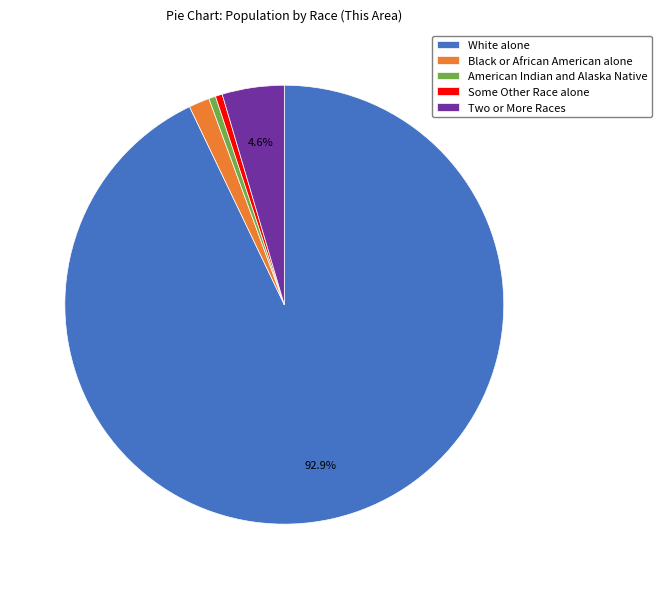

Which category accounts for the majority?

White alone